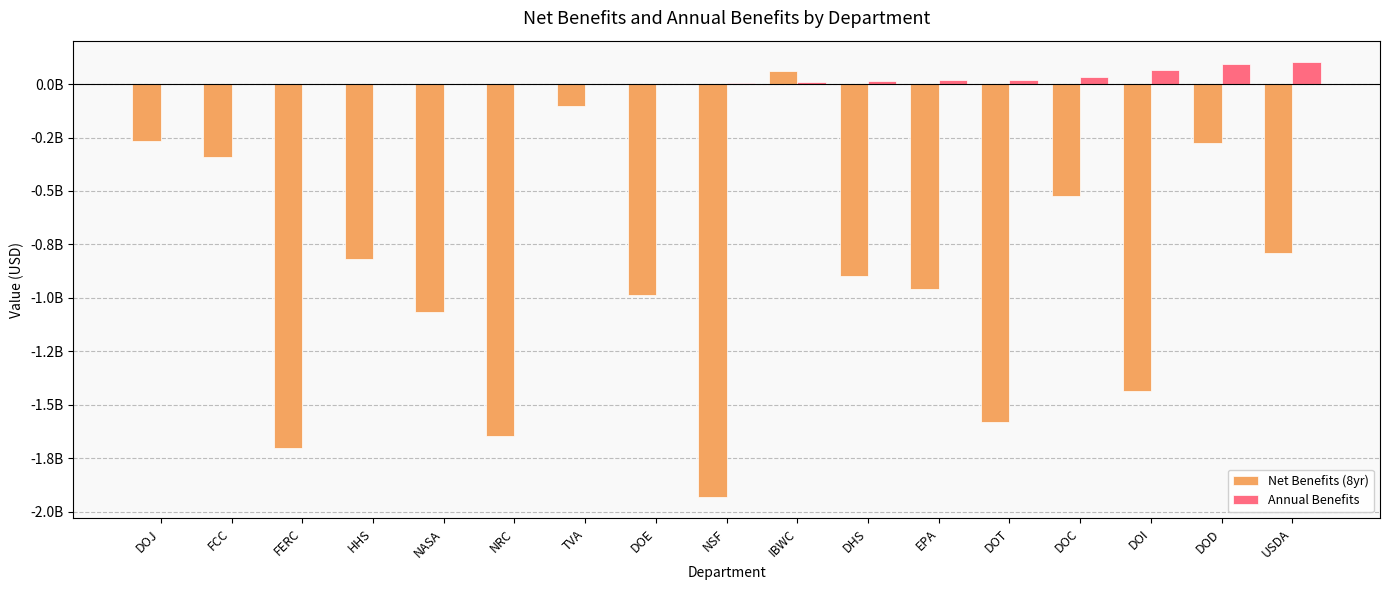

What are all the series names shown in the legend?

Net Benefits (8yr), Annual Benefits